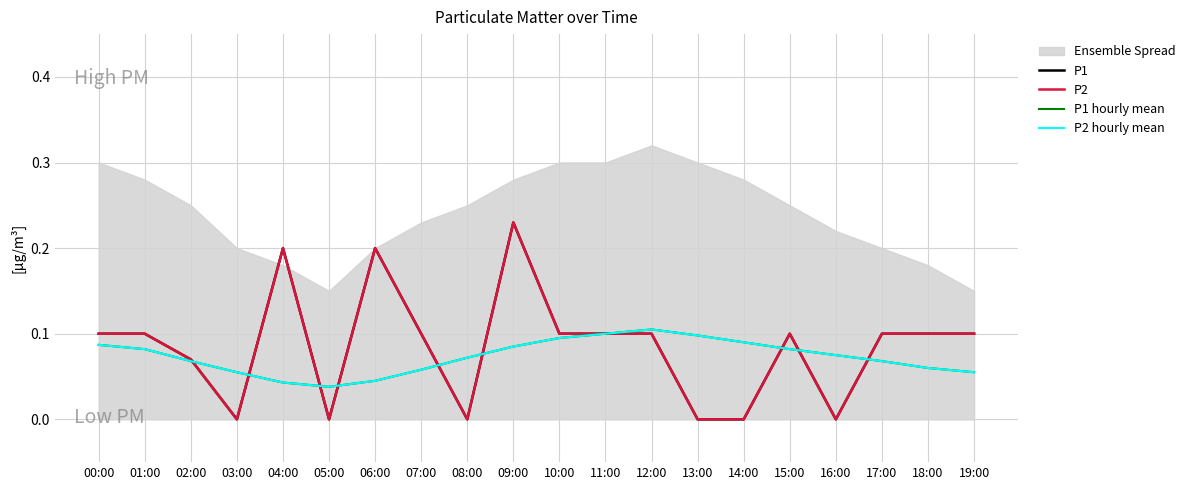

Which series has the largest total across all categories?

P1